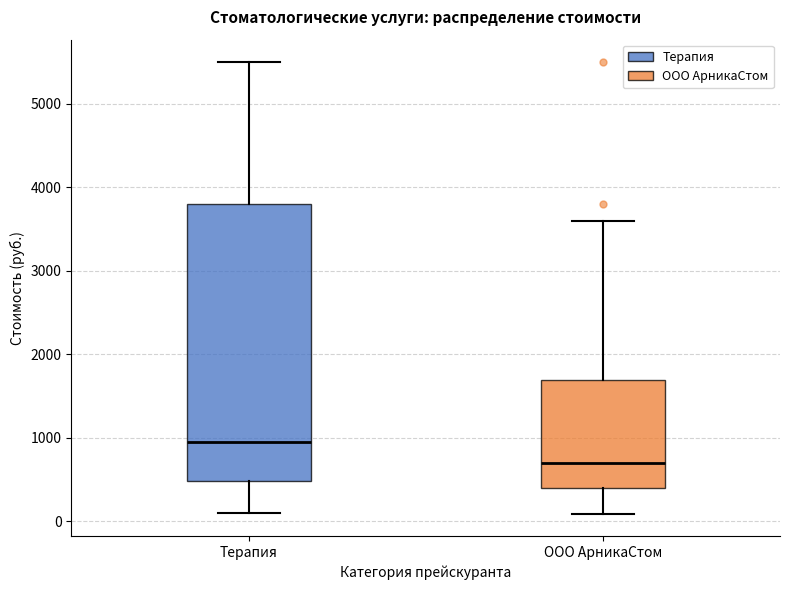

Where is the upper edge of the box for ООО АрникаСтом on the y-axis? The values are not printed on the chart, so give them approximately, as read against the axis.

1700